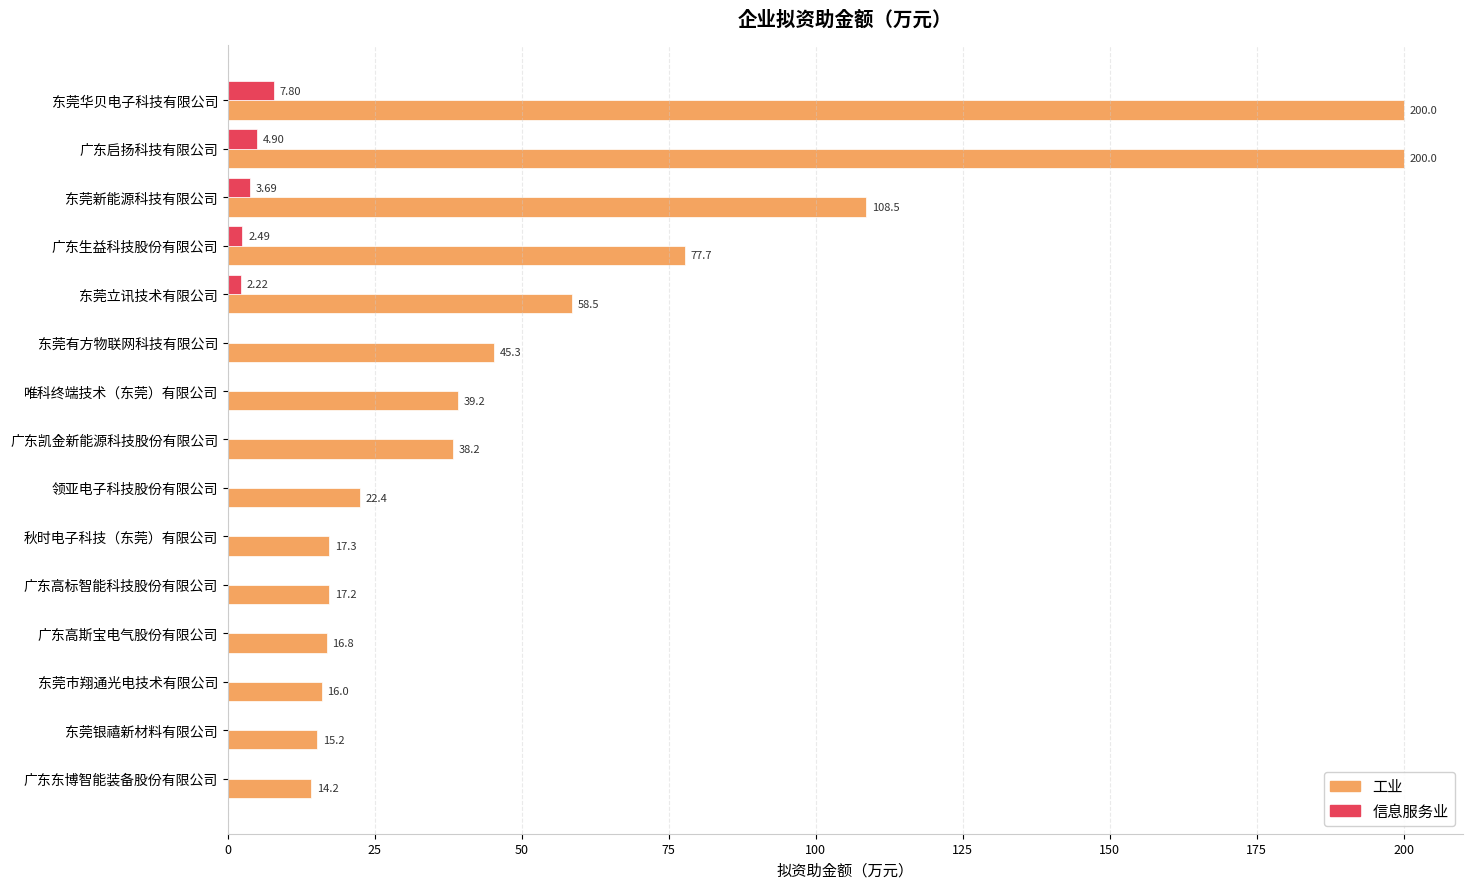

Between 领亚电子科技股份有限公司 and 广东高斯宝电气股份有限公司, which series saw the biggest shift?

工业